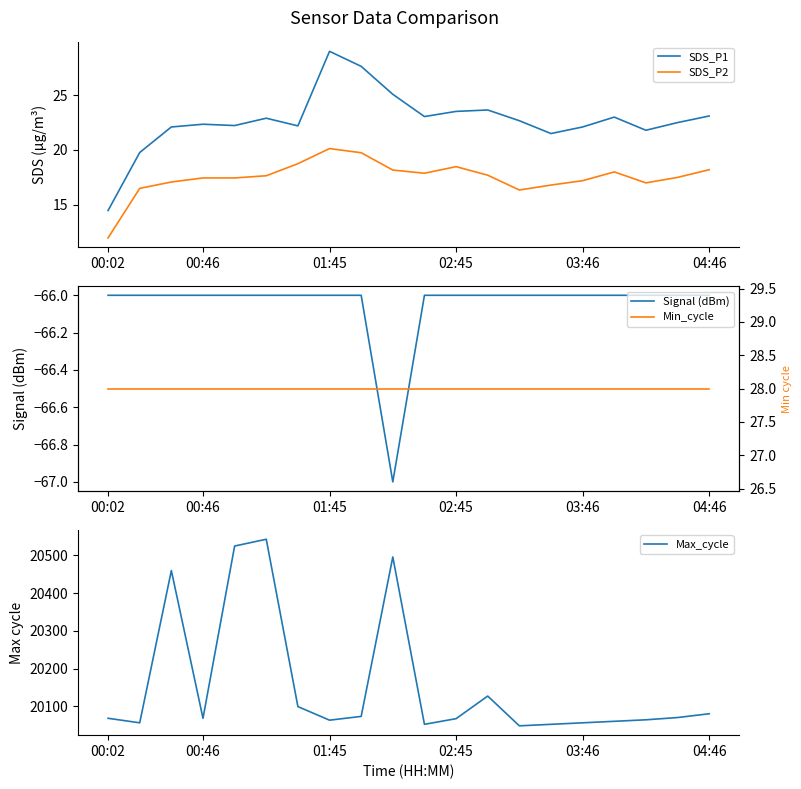

Is this an area chart (filled region under the line)?

No